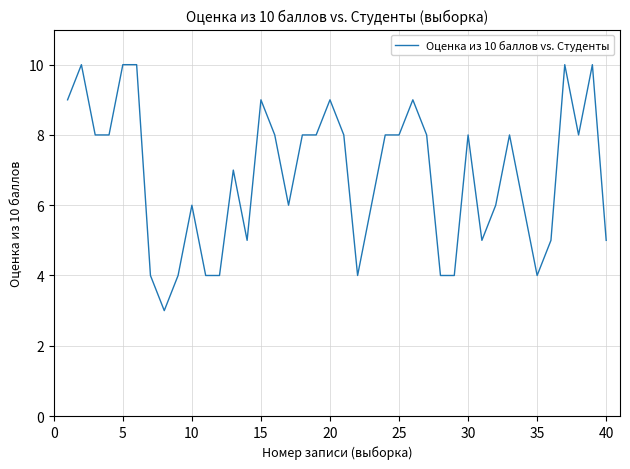

Reading left to right, what are all the values shown in this chart?

9	10	8	8	10	10	4	3	4	6	4	4	7	5	9	8	6	8	8	9	8	4	6	8	8	9	8	4	4	8	5	6	8	6	4	5	10	8	10	5